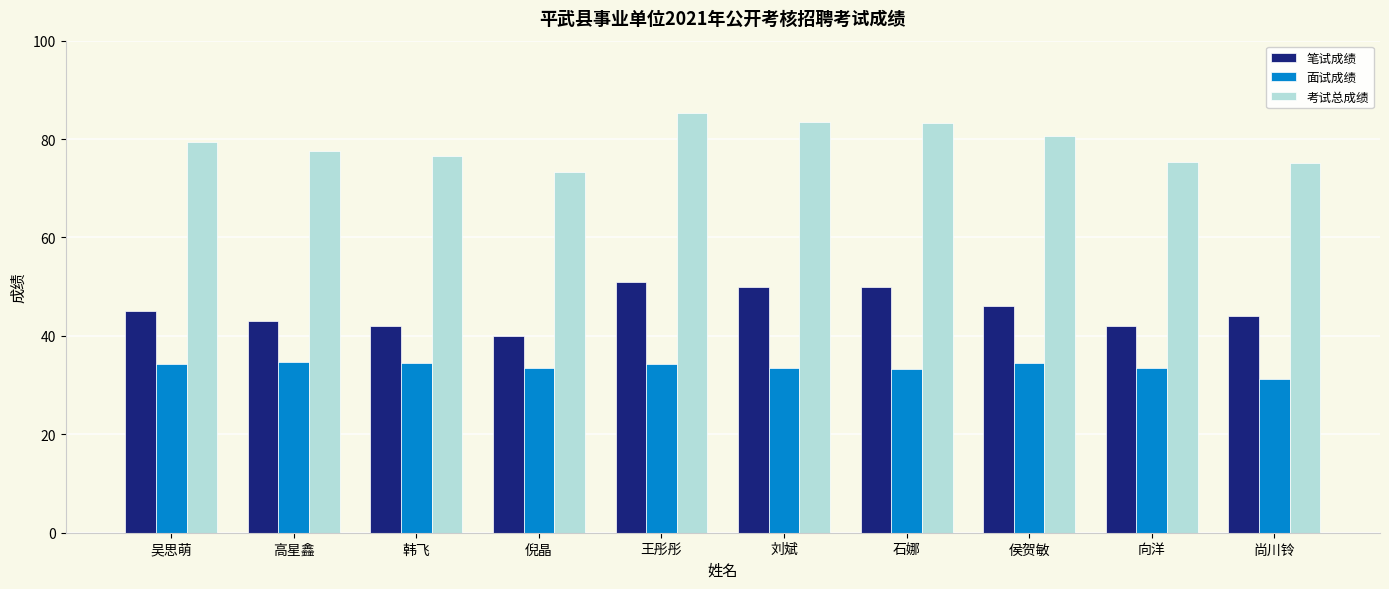

Which category has the lowest value in the 考试总成绩 series?

倪晶